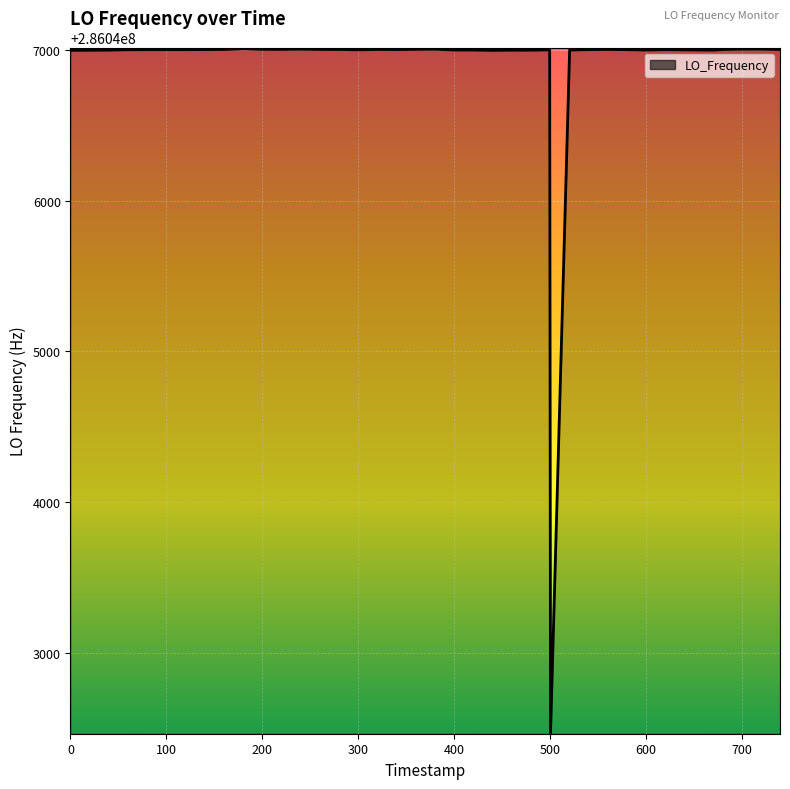

What is the minimum value shown in the chart?

286042468.2